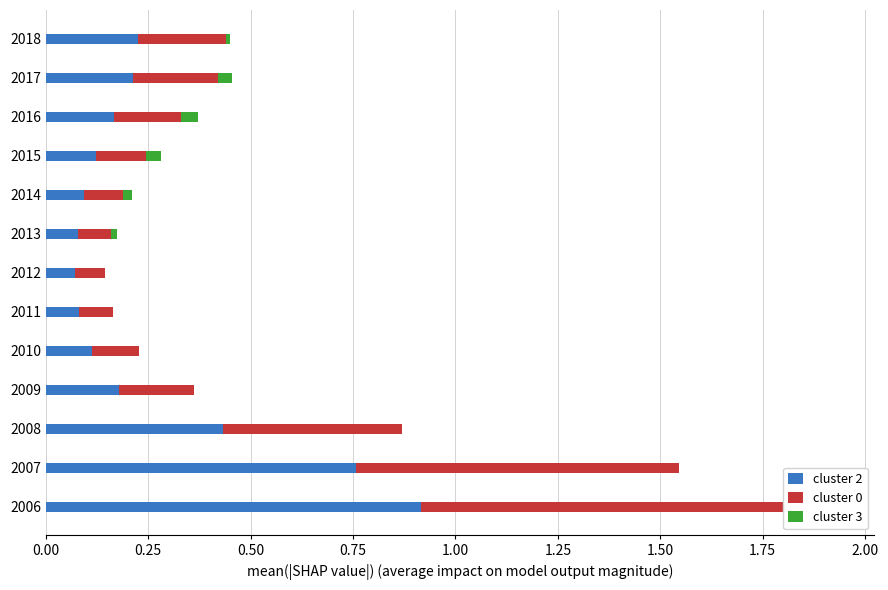

How many bars are there in total?

39